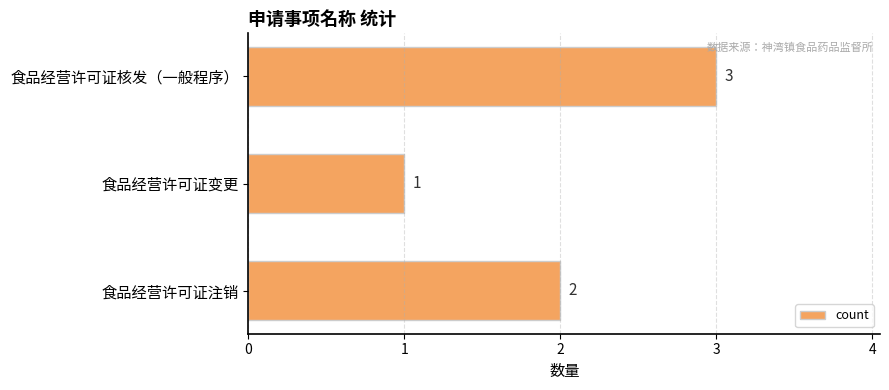

Are the bars grouped side by side (vs. stacked)?

No